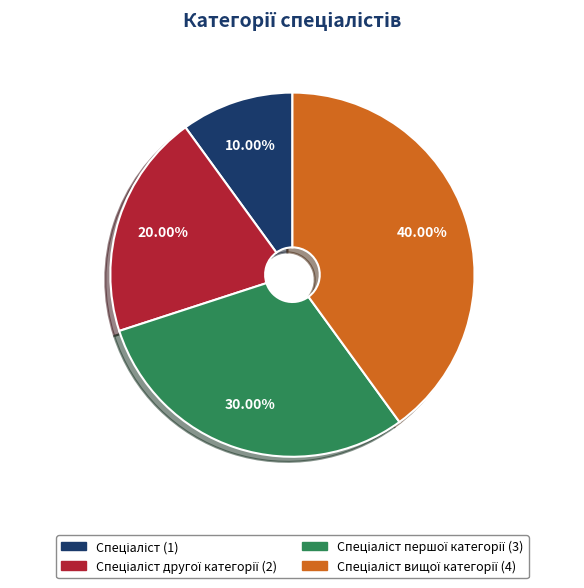

Is there a majority slice in this chart?

No